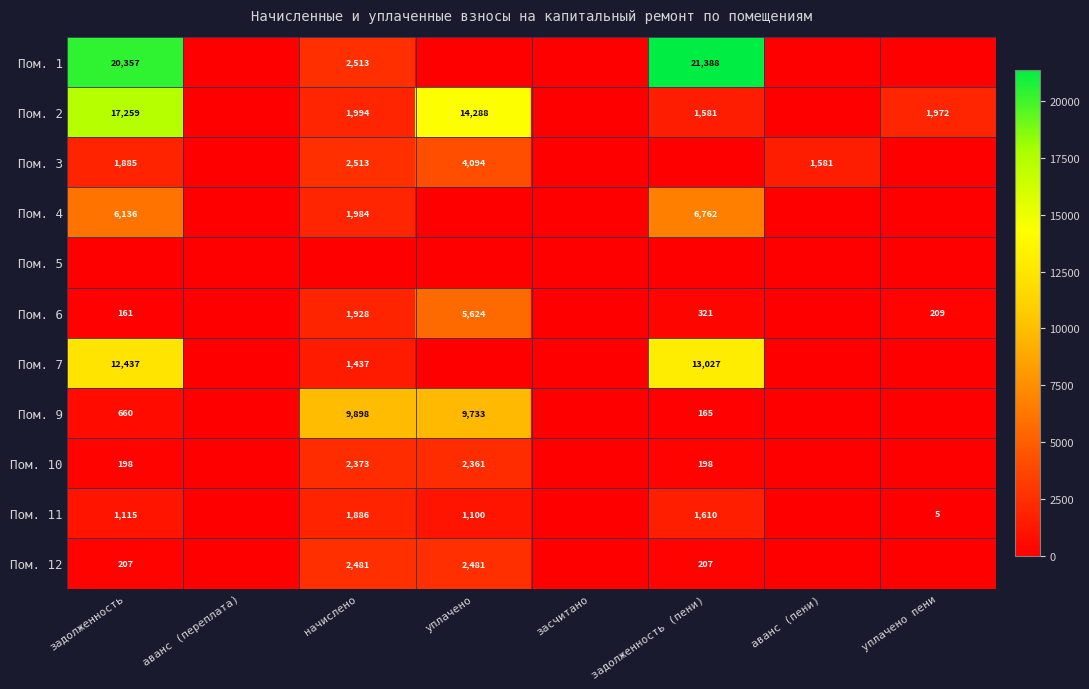

The value of Пом. 6 at задолженность is 161.0. True or false?

True